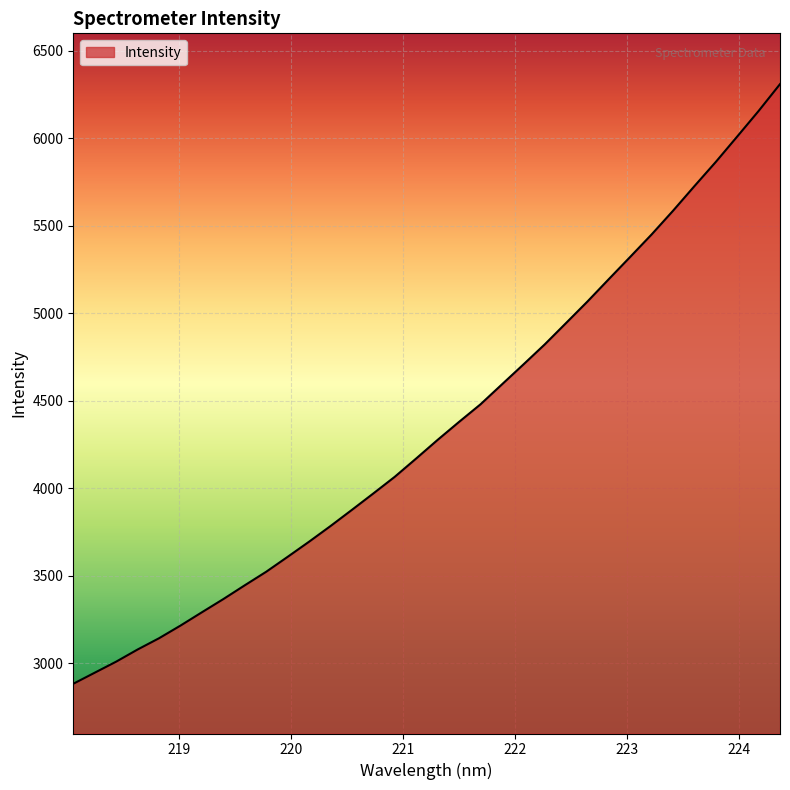

What is the difference between the maximum and minimum values?

3425.7